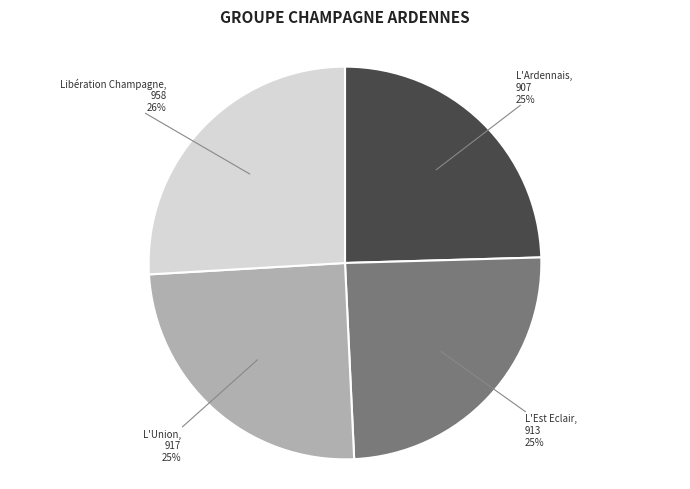

To the nearest percent, what is the average slice percentage?

25%